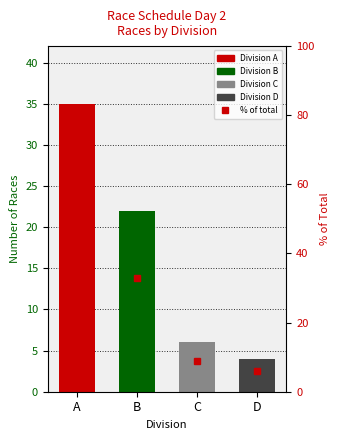

What is the difference between the values at A and B?

19.4